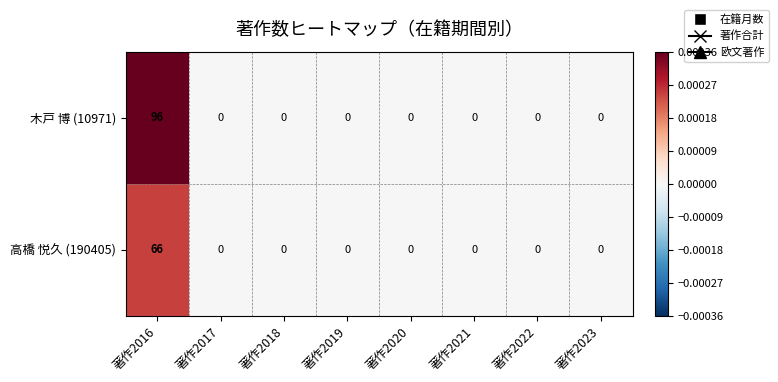

Read the 木戸 博 (10971) value at 著作2016, to the nearest 5.

95